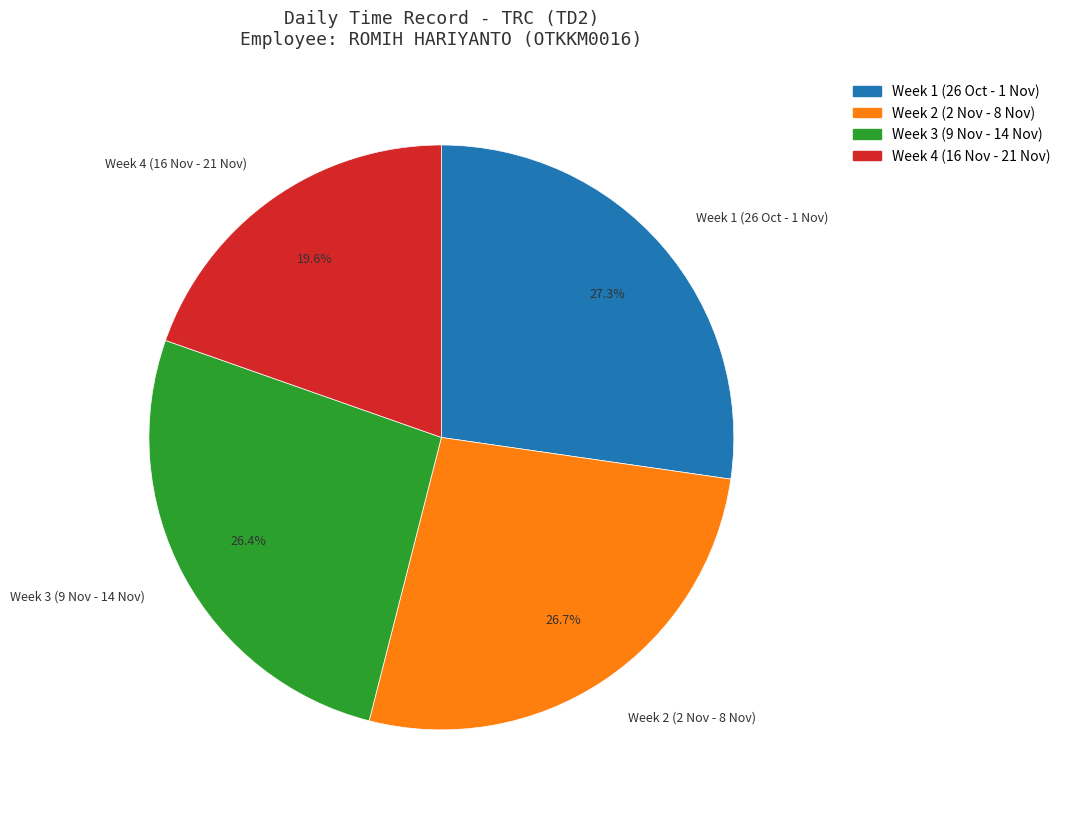

Combined, do Week 2 (2 Nov - 8 Nov) and Week 3 (9 Nov - 14 Nov) account for over 50%?

Yes